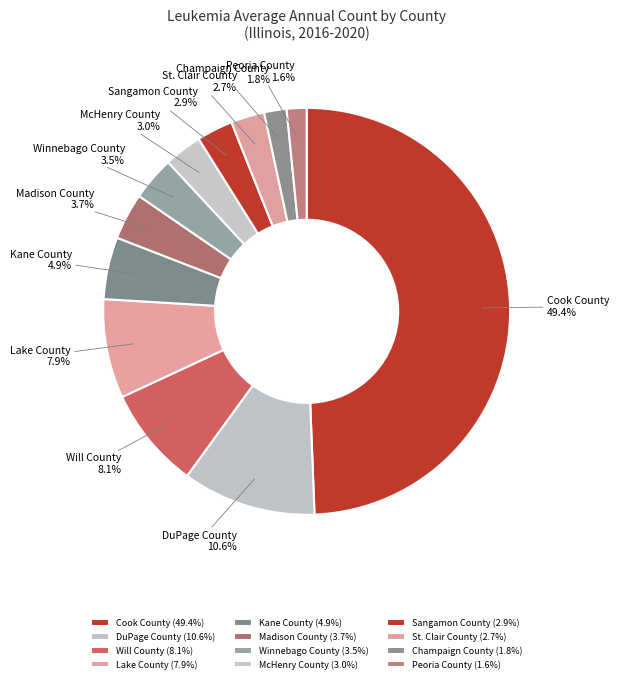

To the nearest percent, what is the difference between the Will County and Sangamon County slice percentages?

5%